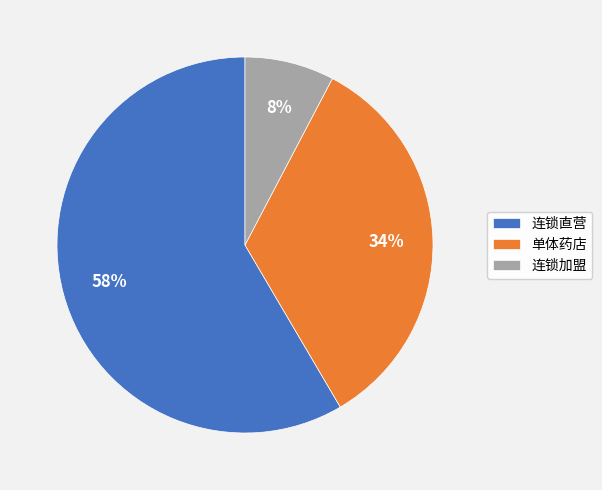

To the nearest percent, what is the difference between the 连锁加盟 and 单体药店 slice percentages?

26%